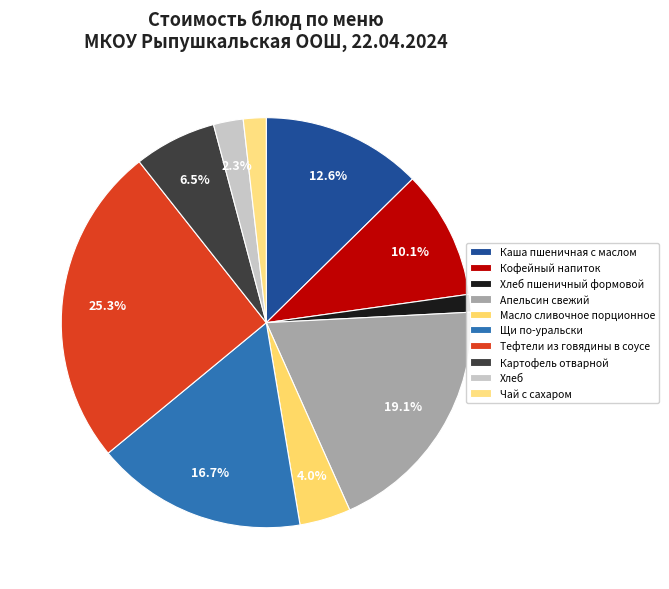

Does any single category account for the majority?

No